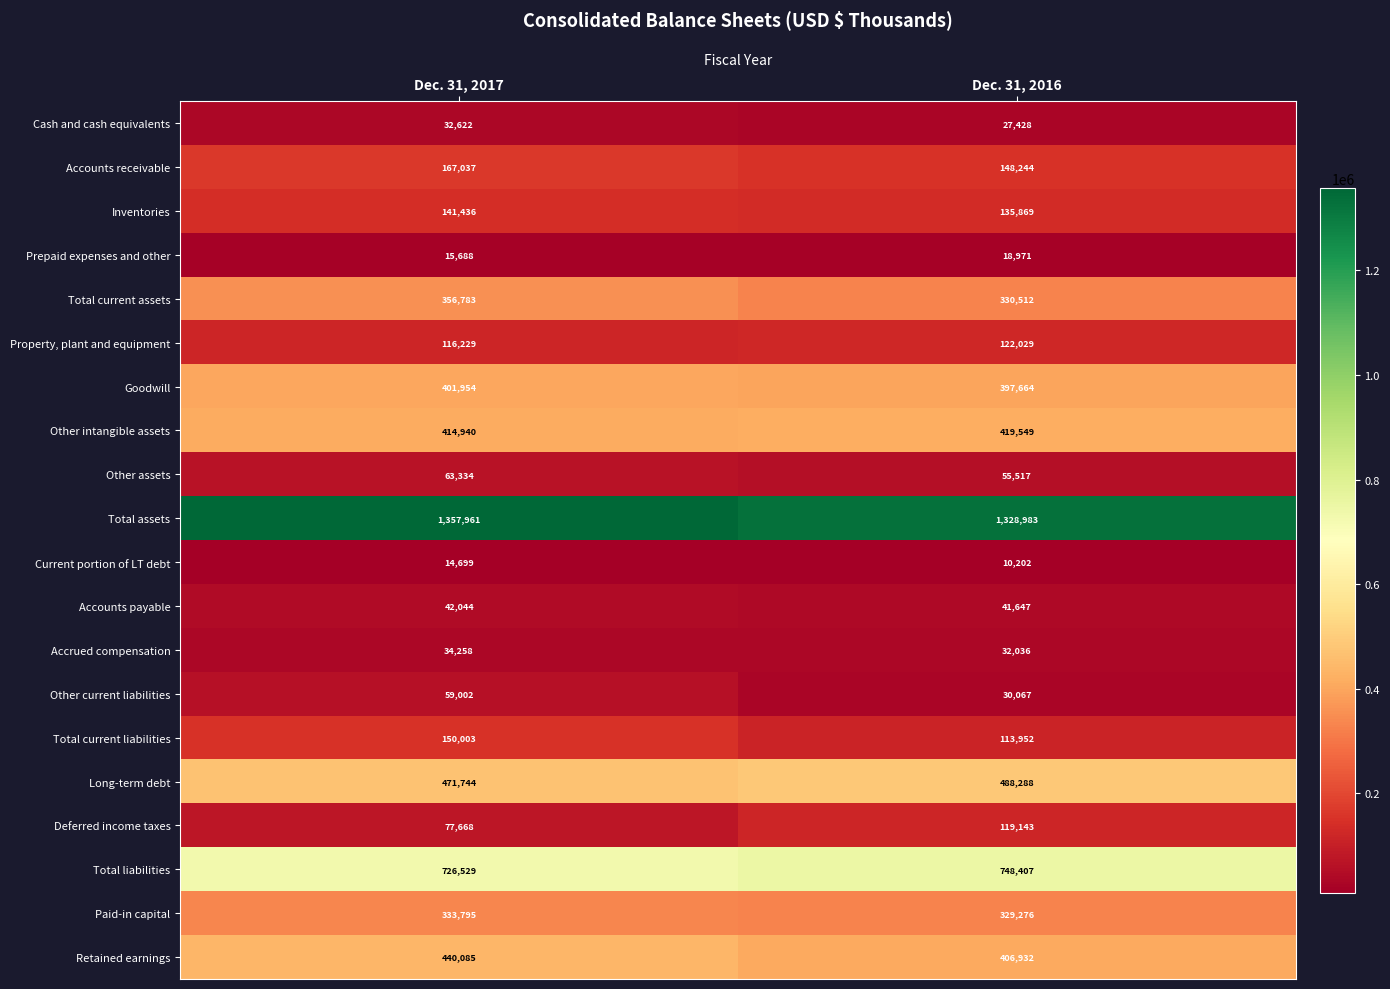

Which series has the largest total across all categories?

Total assets